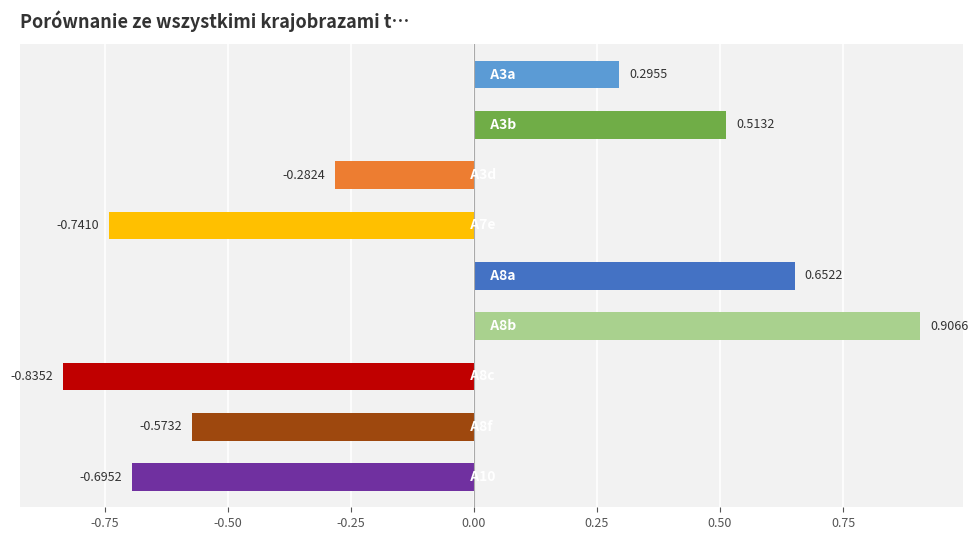

What is the difference between the second highest and second lowest values?

1.4